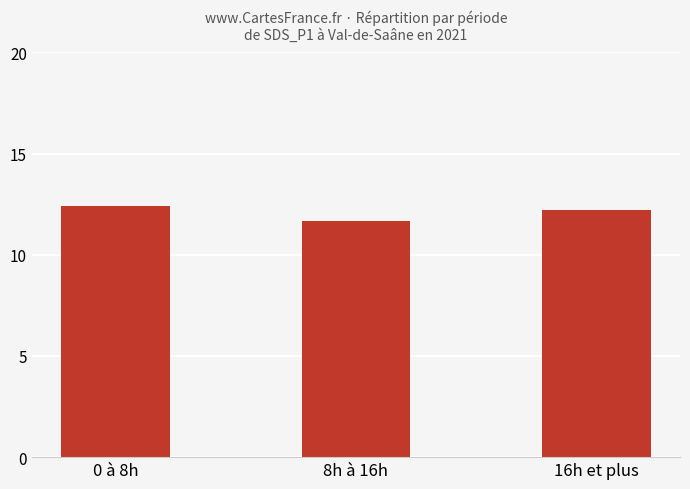

Reading left to right, what are all the values shown in this chart?

12.4	11.7	12.2